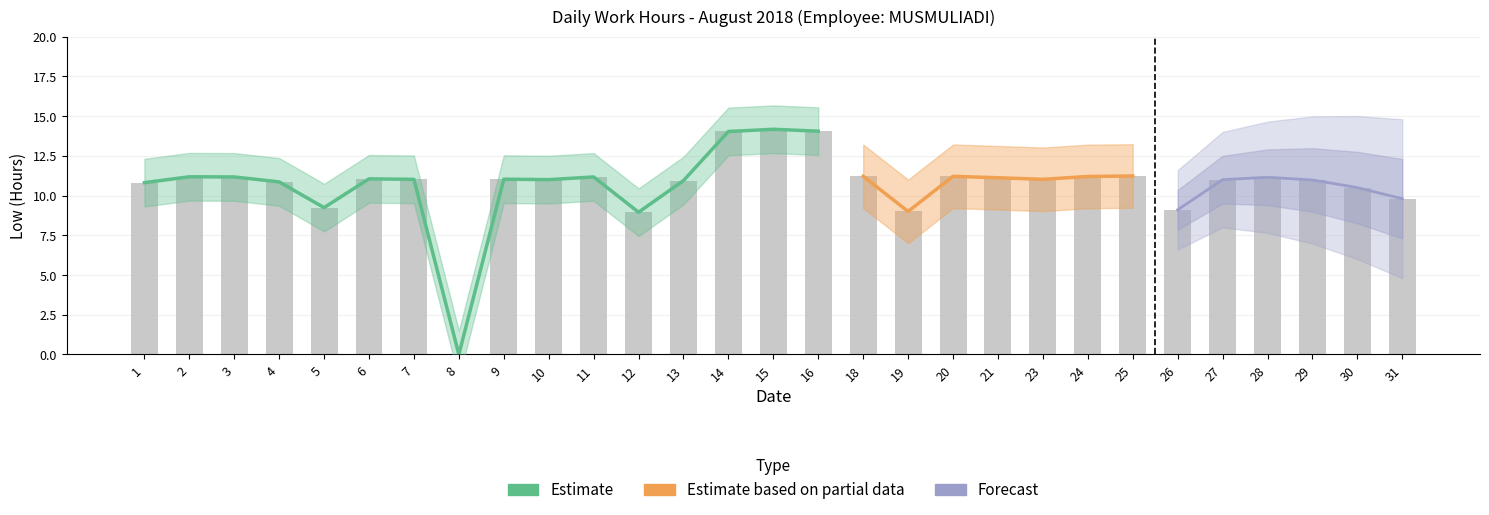

What is the difference between the maximum and minimum values?

14.2